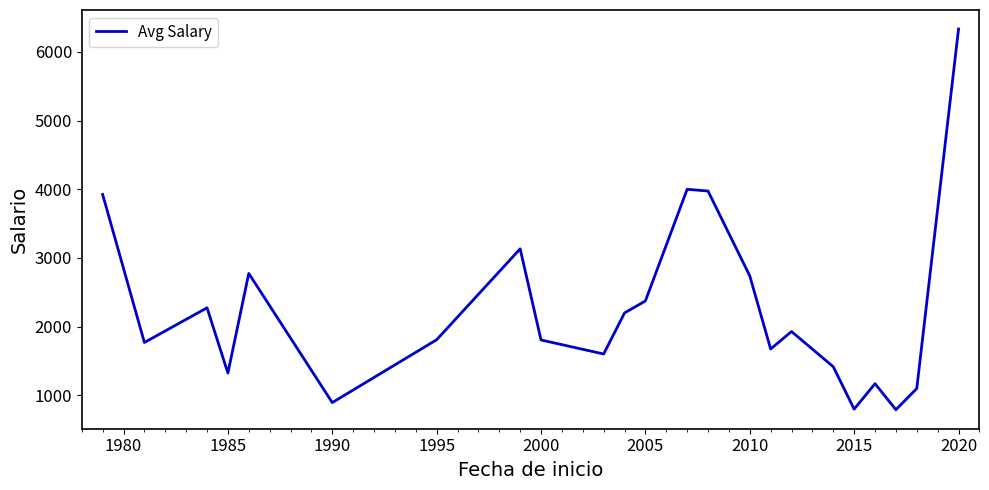

What is the difference between the maximum and minimum values?

5541.7